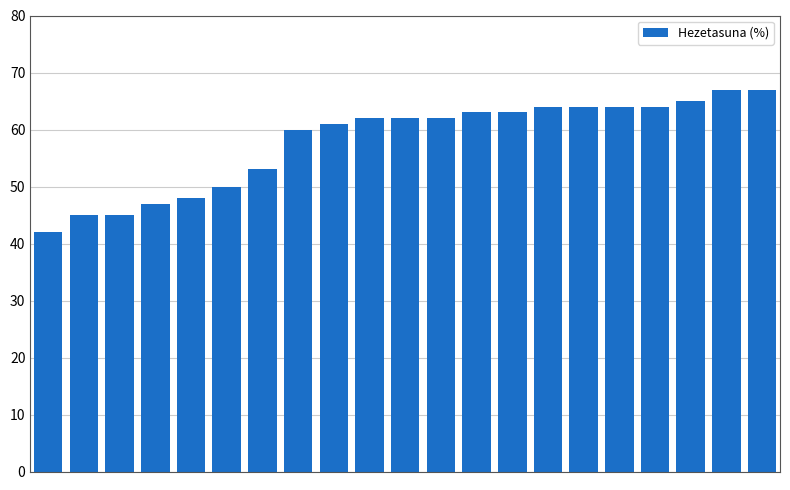

Reading left to right, extract all data points from this chart.

42	45	45	47	48	50	53	60	61	62	62	62	63	63	64	64	64	64	65	67	67